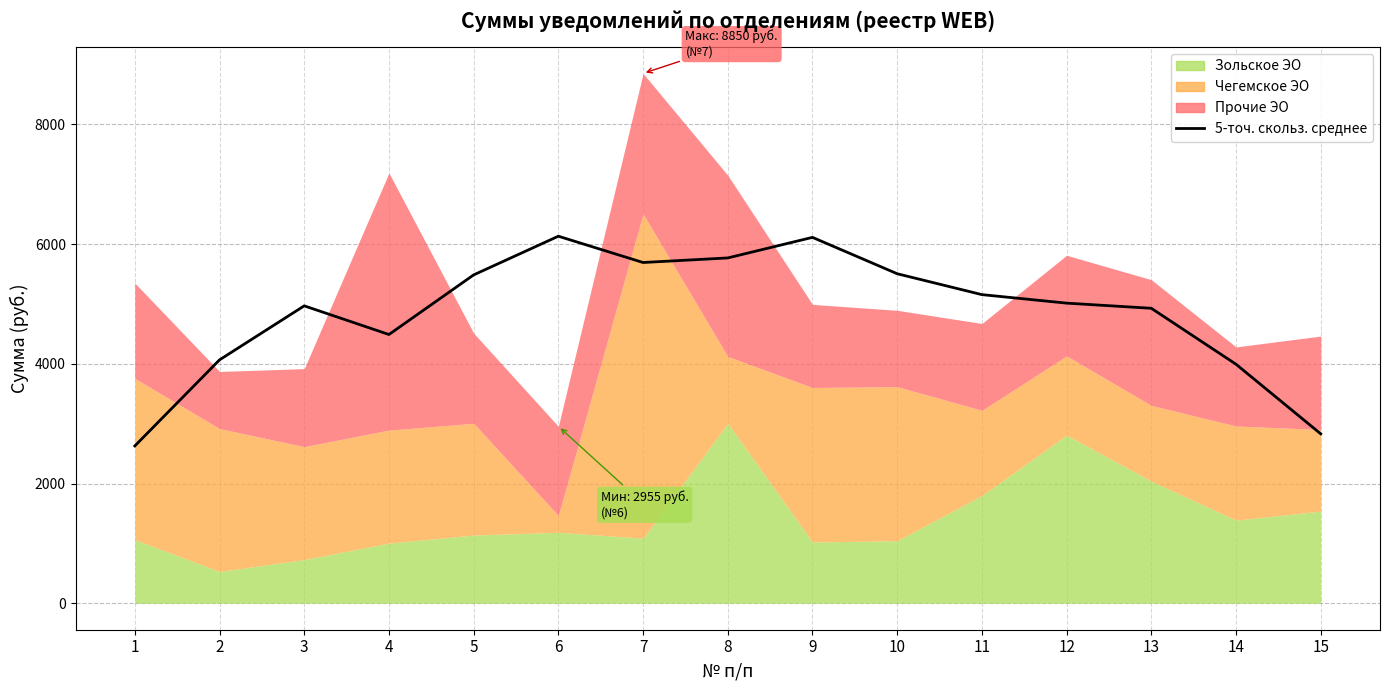

What is the minimum value shown in the chart?

2627.8